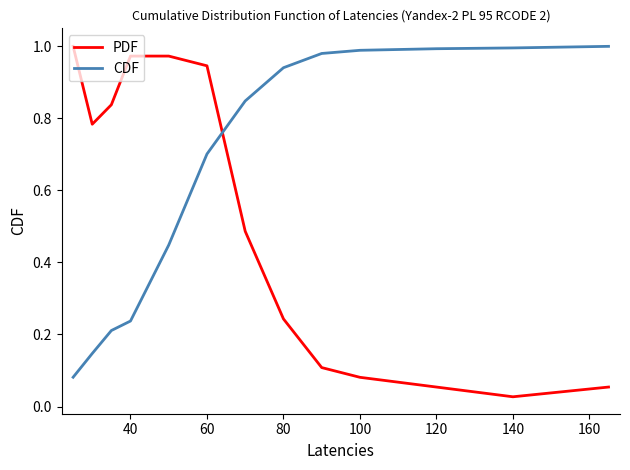

Rank the series by their average value, from lowest to highest.

PDF, CDF